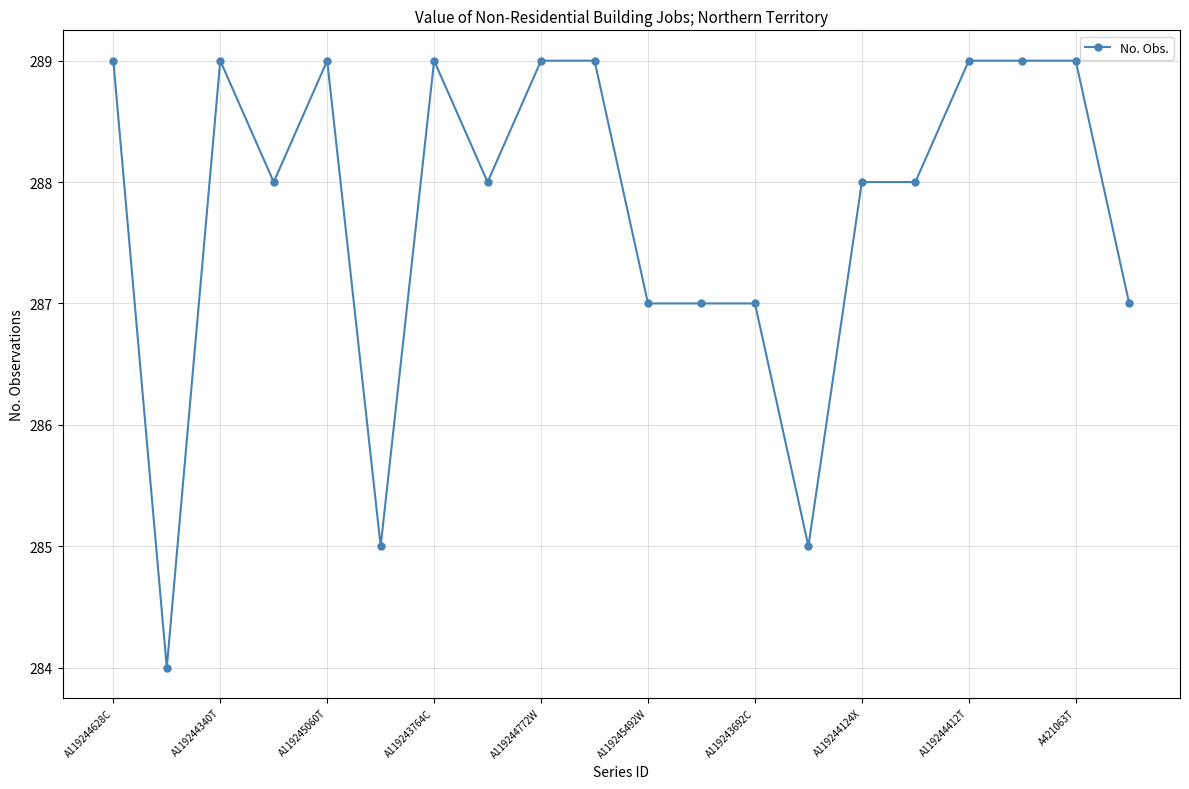

True or false: there are more than 1 points higher than both neighbors.

True